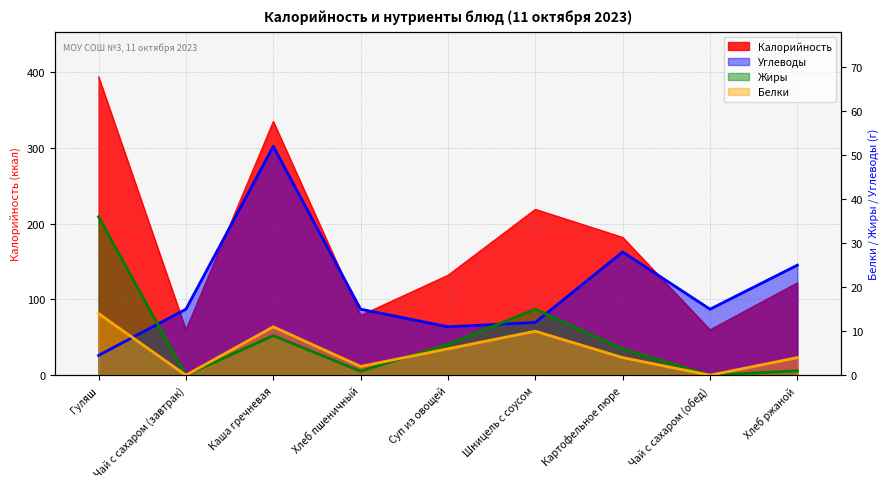

How many data points in Белки are above 4?

4